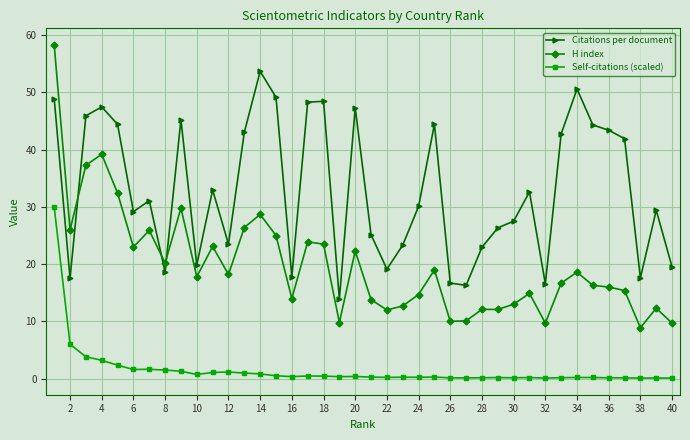

What are all the series names shown in the legend?

Citations per document, H index, Self-citations (scaled)